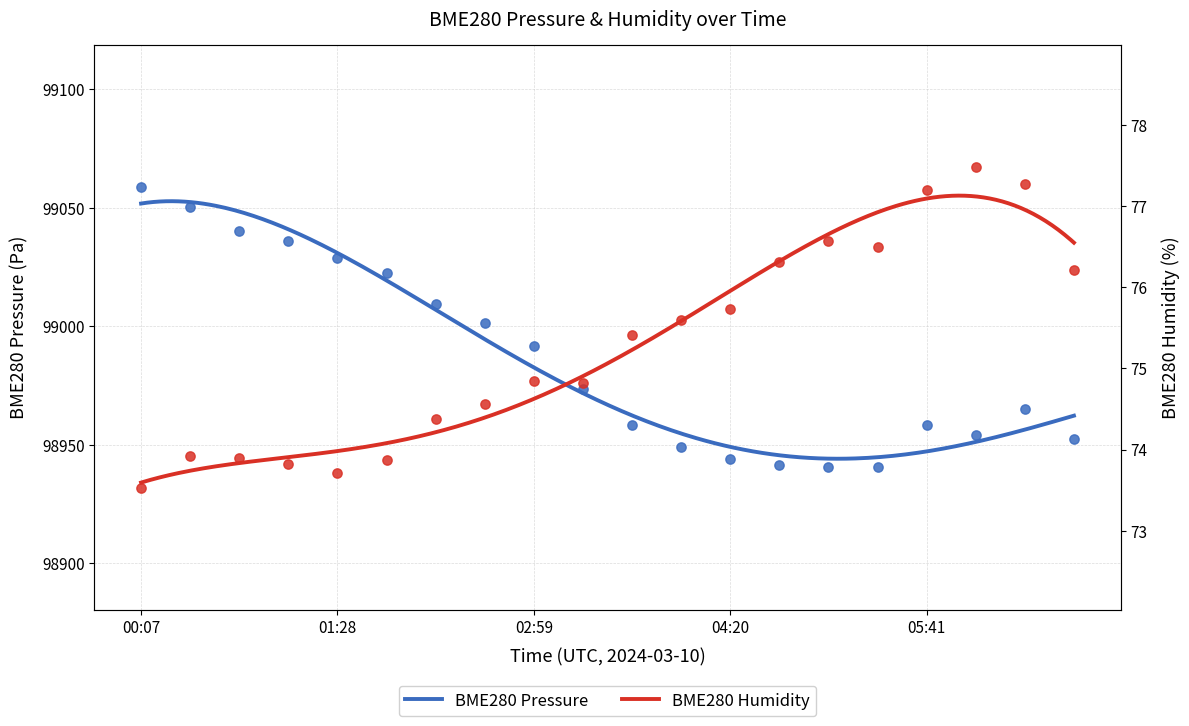

What are all the series names shown in the legend?

BME280_pressure, BME280_humidity